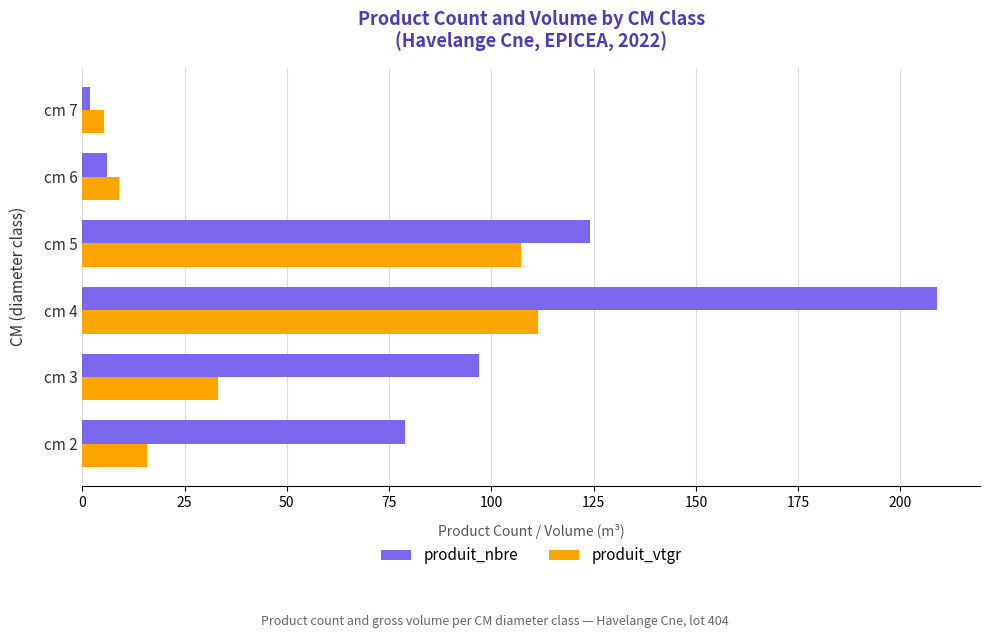

What is the total value across all series at cm 2?

94.9